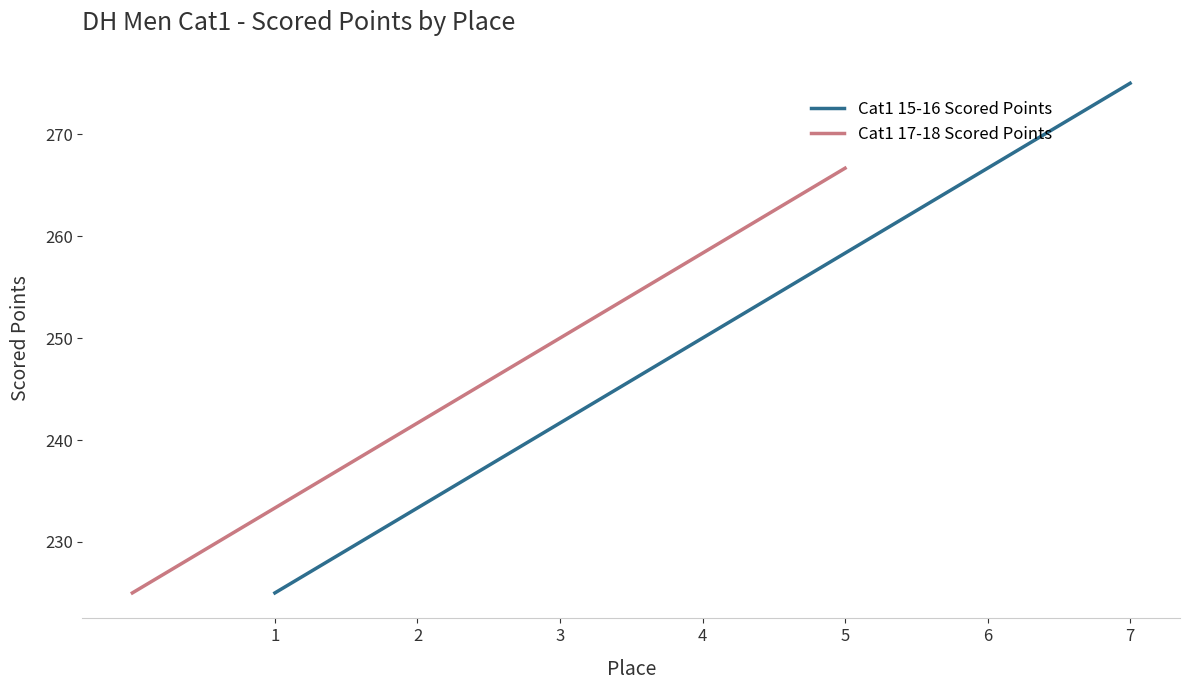

At which label does Cat1 15-16 Scored Points reach its peak?

7